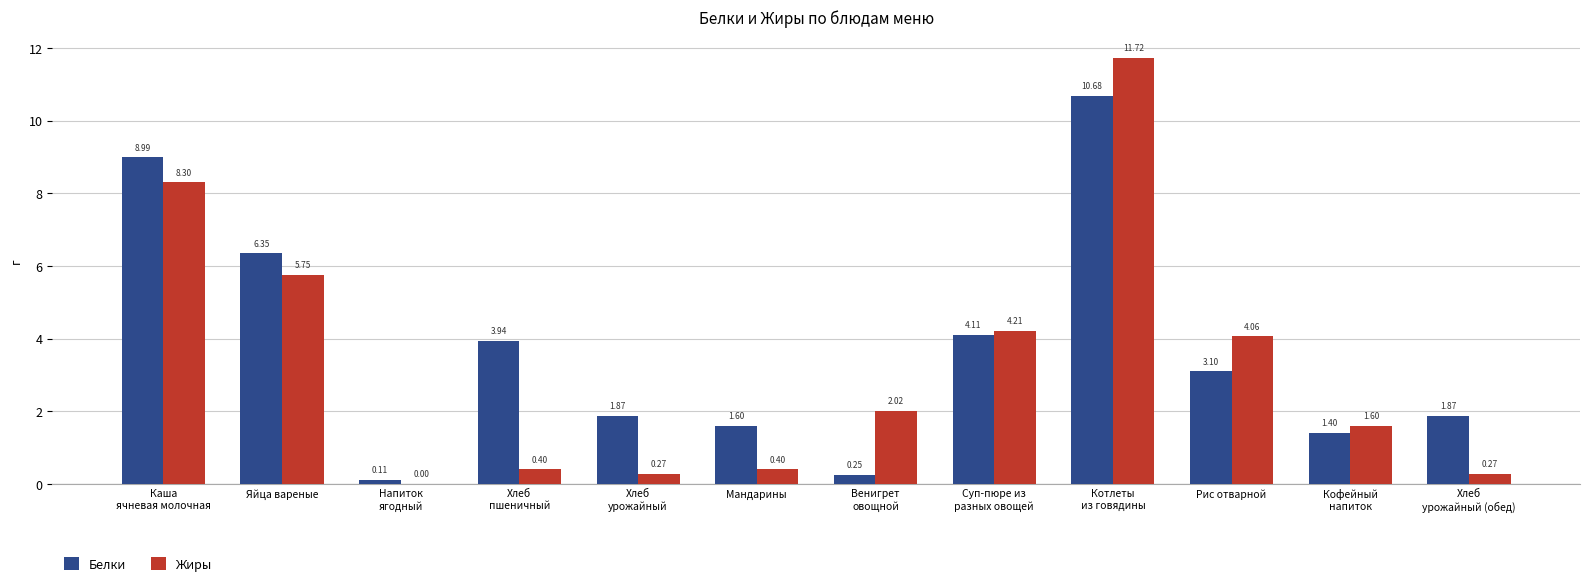

True or false: Жиры has a value of 1.6 at Кофейный
напиток.

True